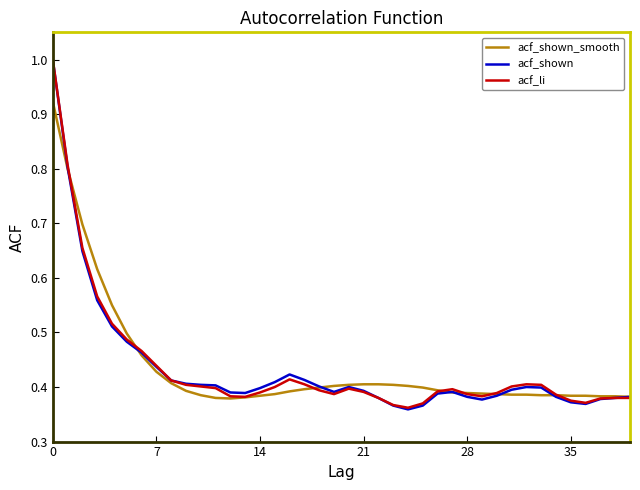

What is the greatest value displayed?

1.0